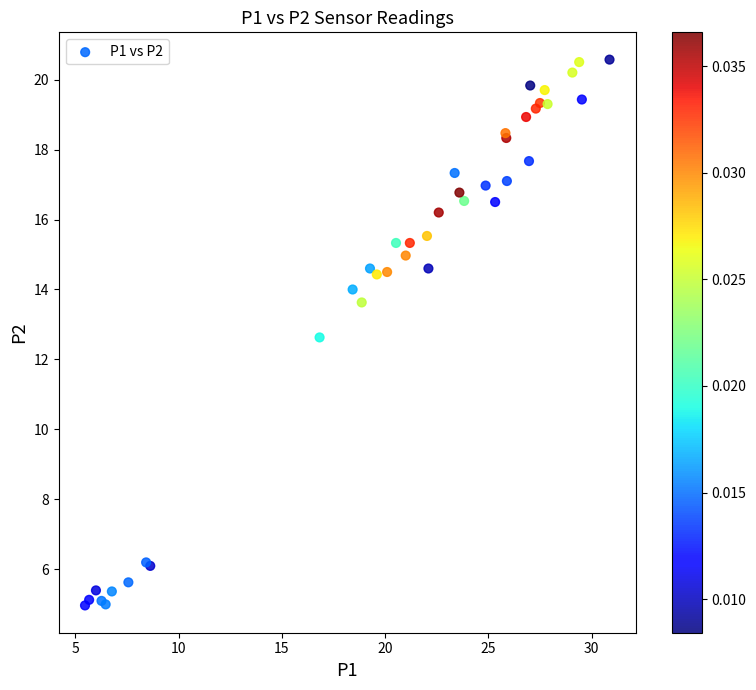

What Y value in the scatter plot is closest to 12?

12.6